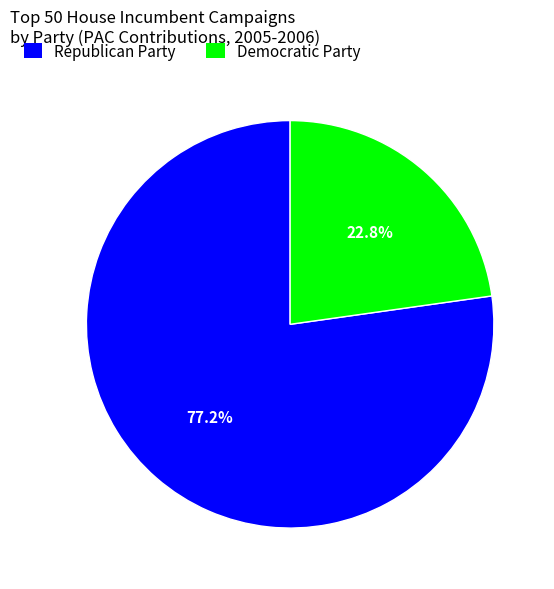

Rank the categories by value from lowest to highest.

Democratic Party, Republican Party